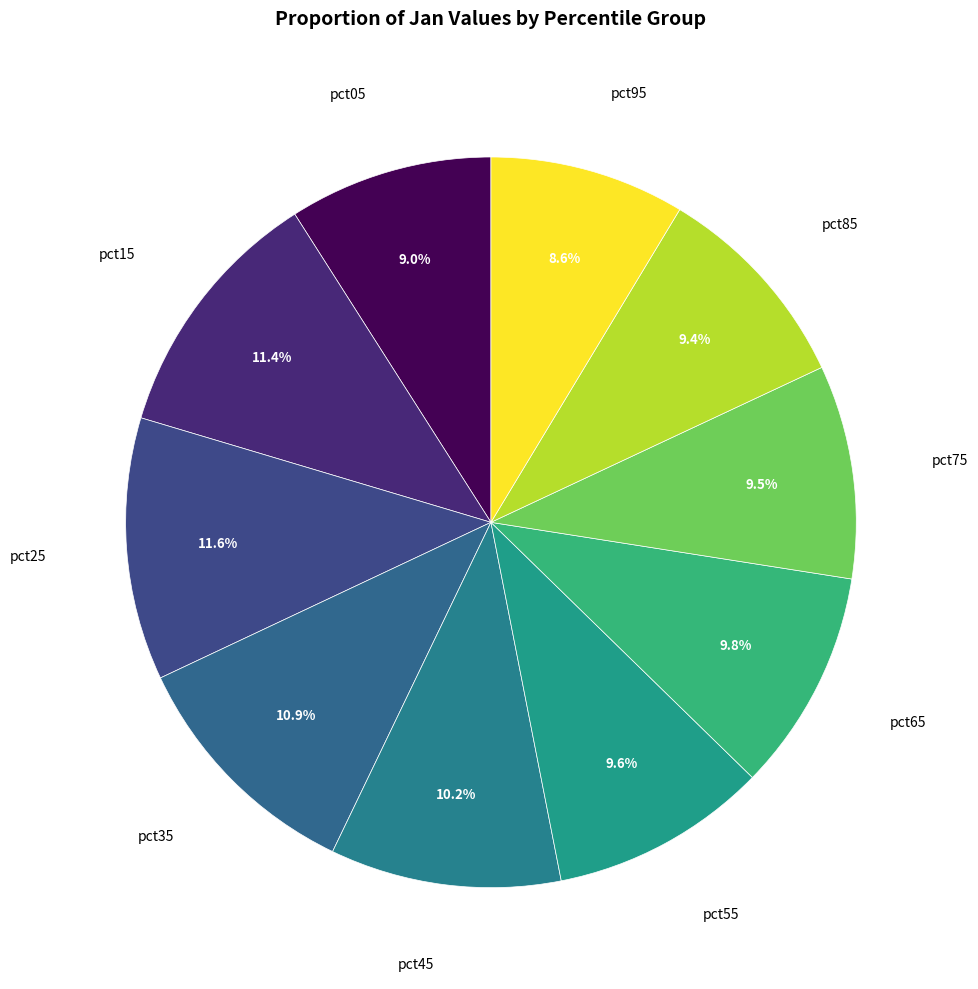

The pct05 slice represents 9% of the pie. True or false?

True